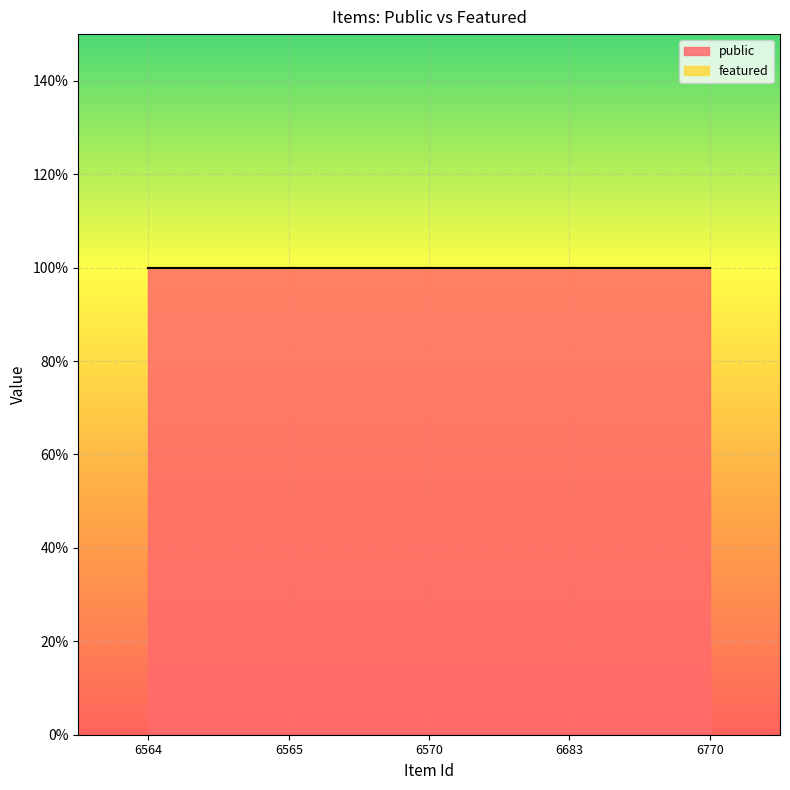

True or false: featured and public intersect in this chart.

False